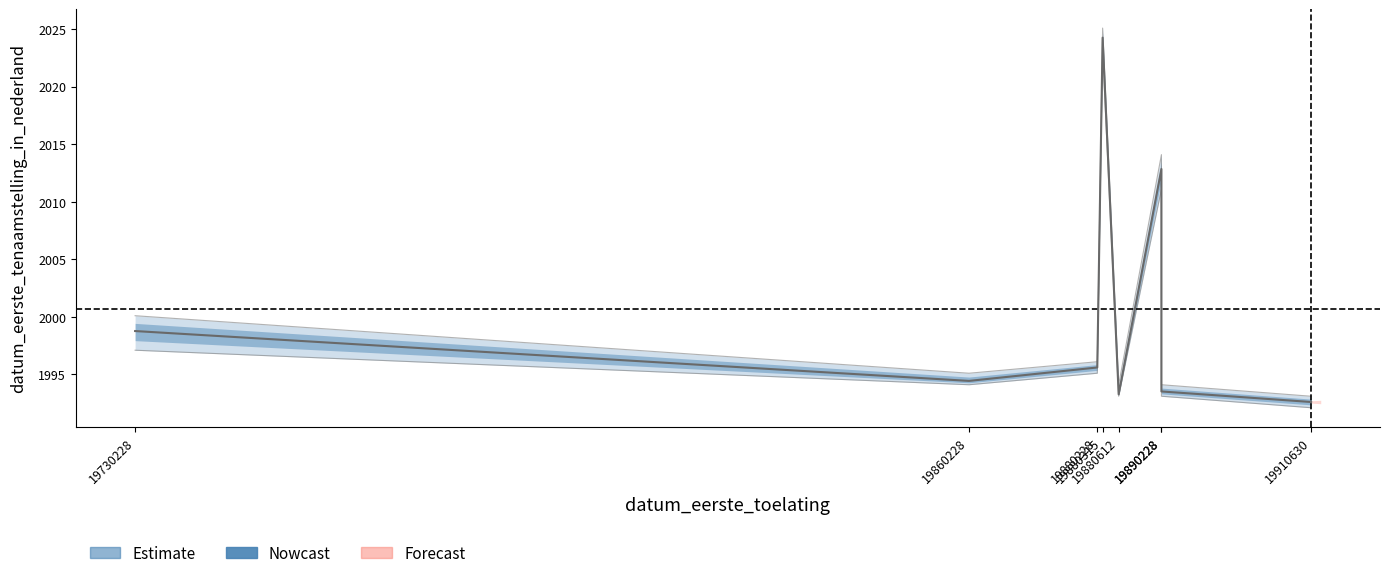

True or false: lower_bound and datum_eerste_tenaamstelling_in_nederland intersect in this chart.

False